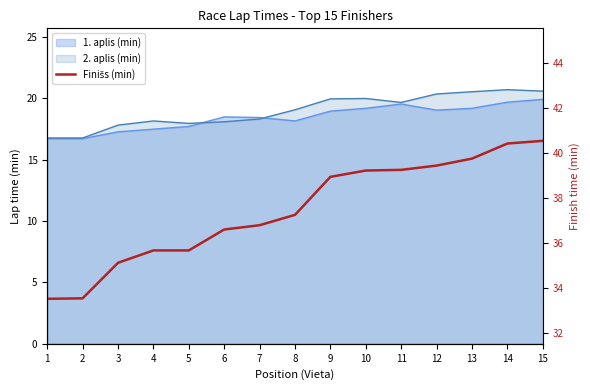

True or false: there are more than 2 points higher than both neighbors.

False